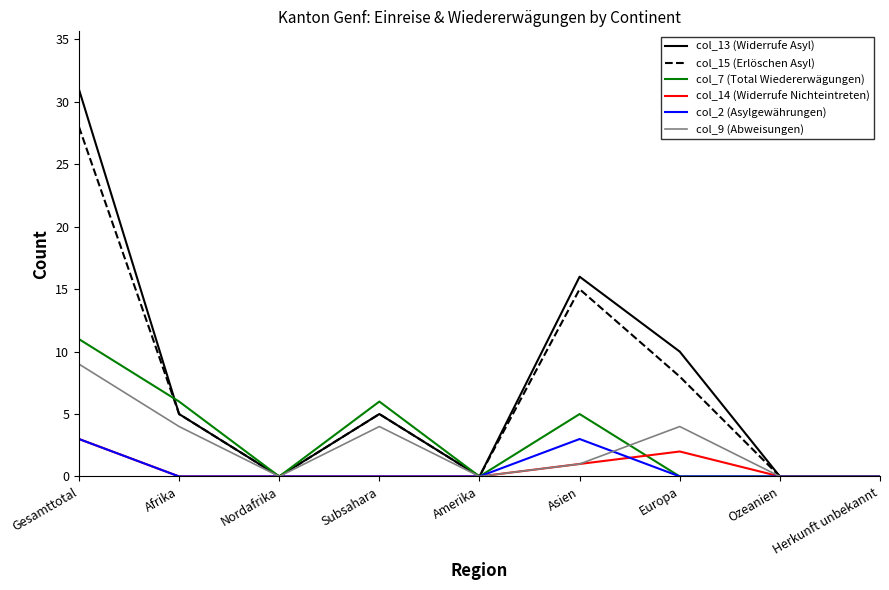

Where does the col_13 (Widerrufe Asyl) series first go above 5?

Gesamttotal